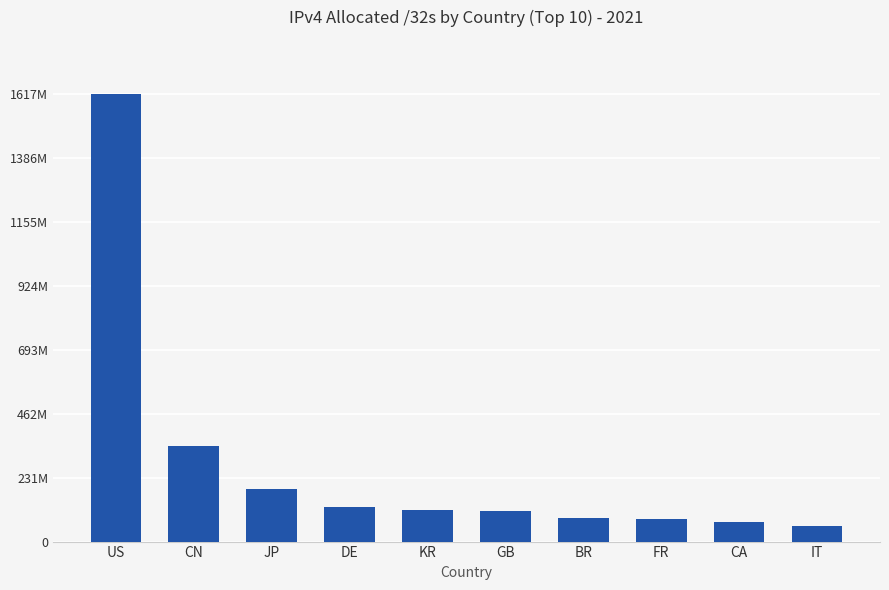

Does the chart contain any negative values?

No